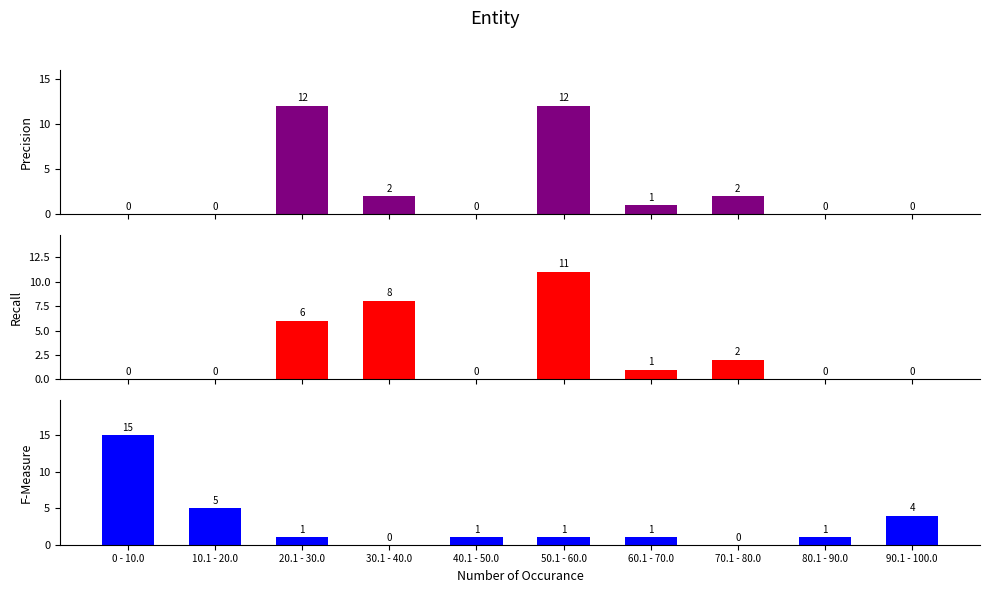

Is it true that 편성길이(소재) equals 0 at 0 - 10.0?

True